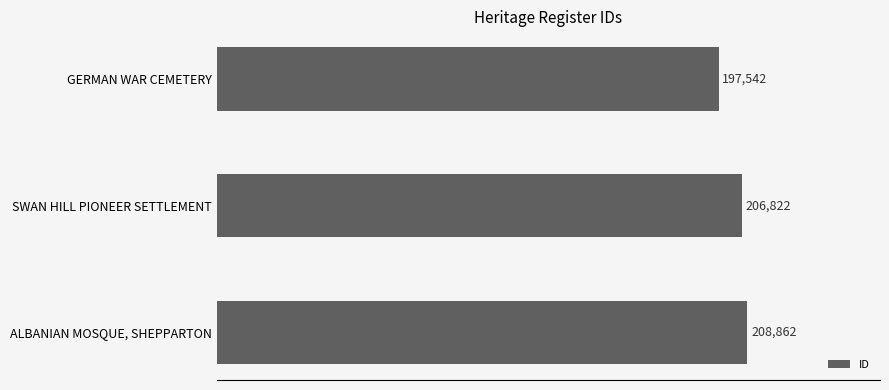

Where is the data nearest to the value 203202?

SWAN HILL PIONEER SETTLEMENT